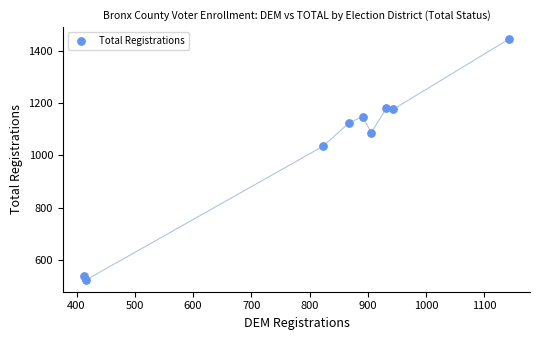

What is the range of Y values (max minus min)?

923